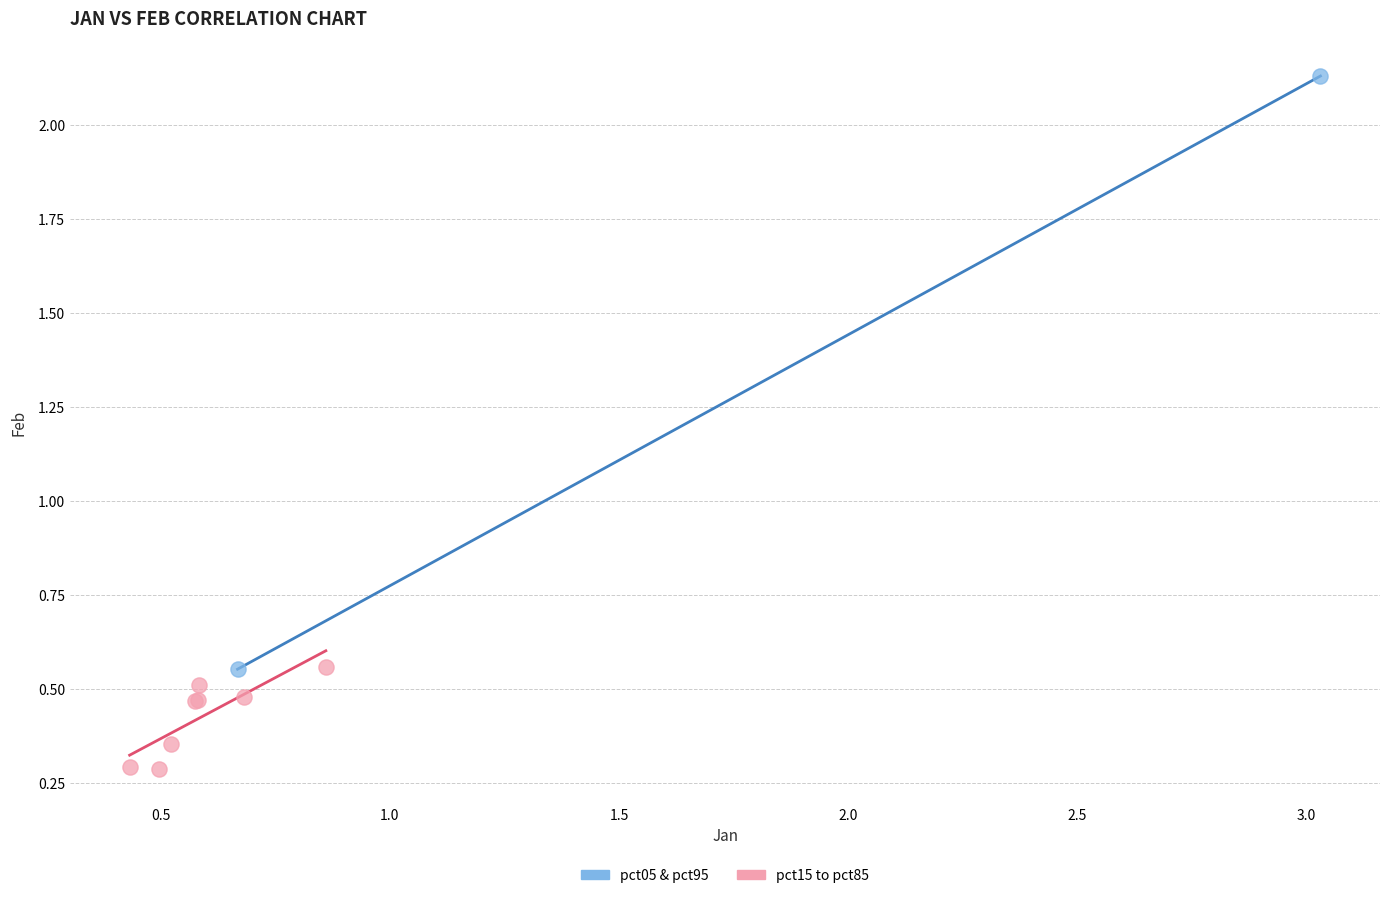

Which series has the largest Y range (max minus min)?

pct05 & pct95